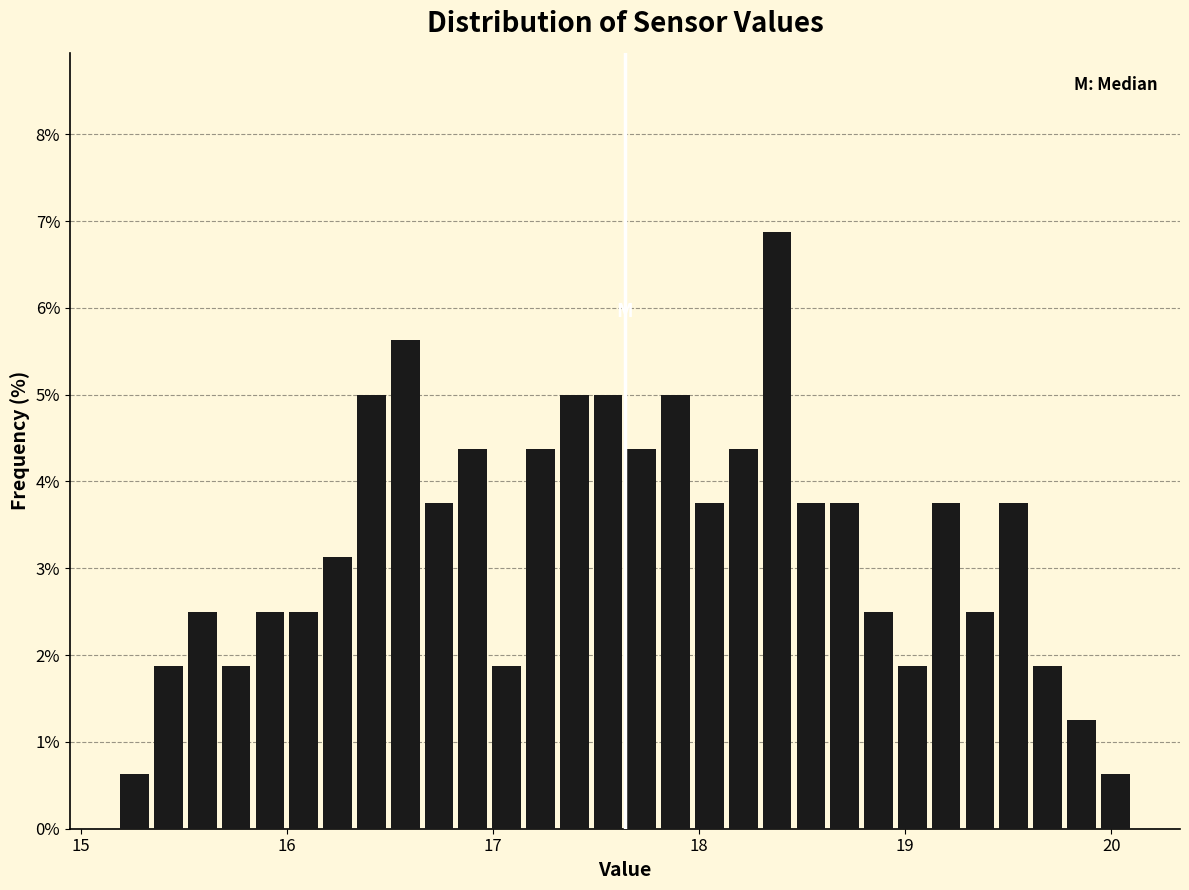

Read against the x-axis, roughly where is the centre of the tallest bar?

18.4